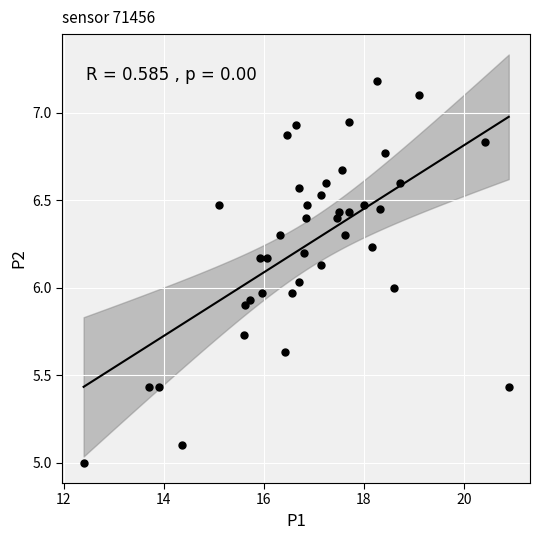

What is the range of Y values (max minus min)?

2.2